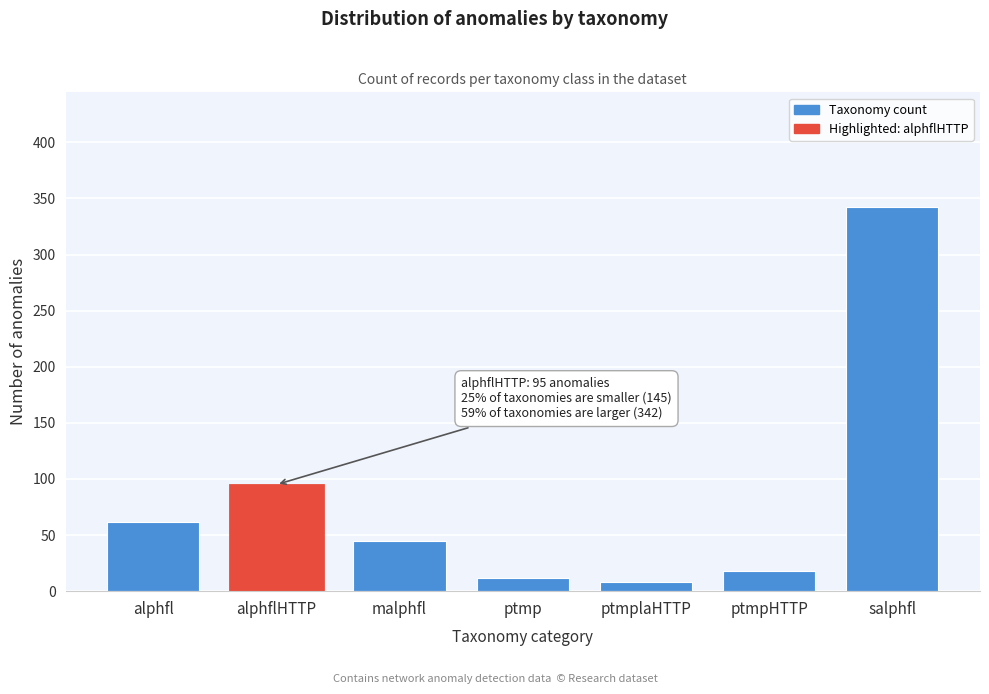

Reading left to right, extract all data points from this chart.

alphfl=62	alphflHTTP=95	malphfl=45	ptmp=12	ptmplaHTTP=8	ptmpHTTP=18	salphfl=342